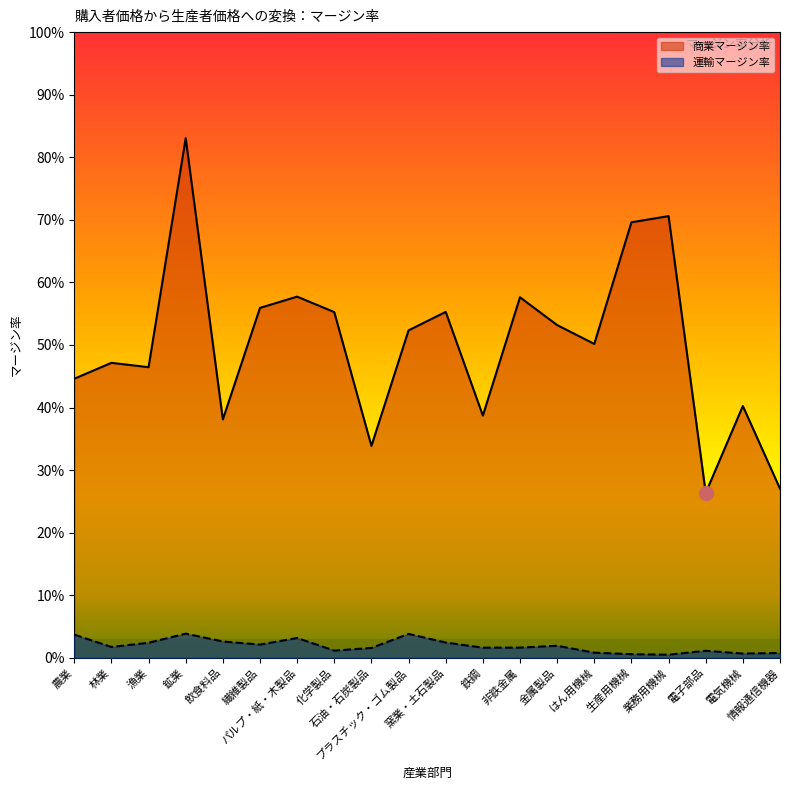

Where is the first local maximum for 商業マージン率?

林業